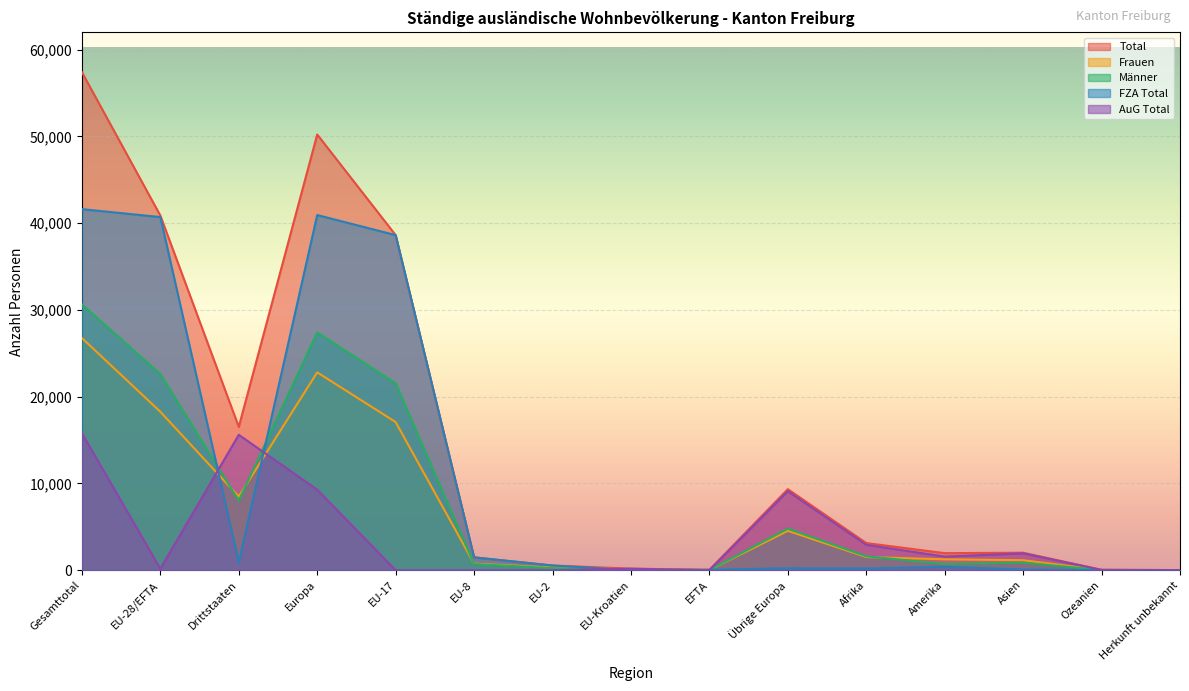

Does the chart display data point markers on the line(s)?

No